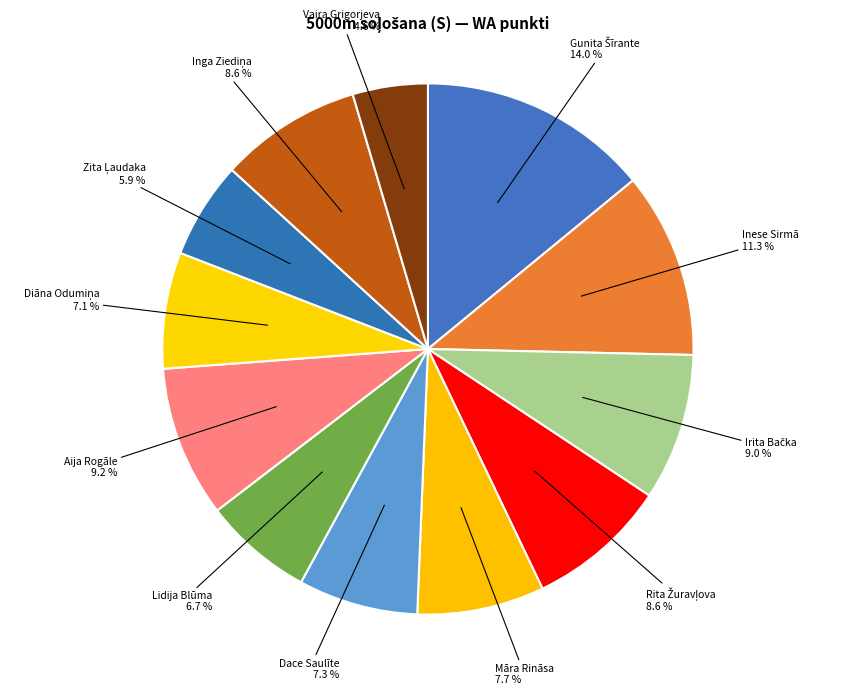

What is the smallest slice in the pie chart?

Vaira Grigorjeva